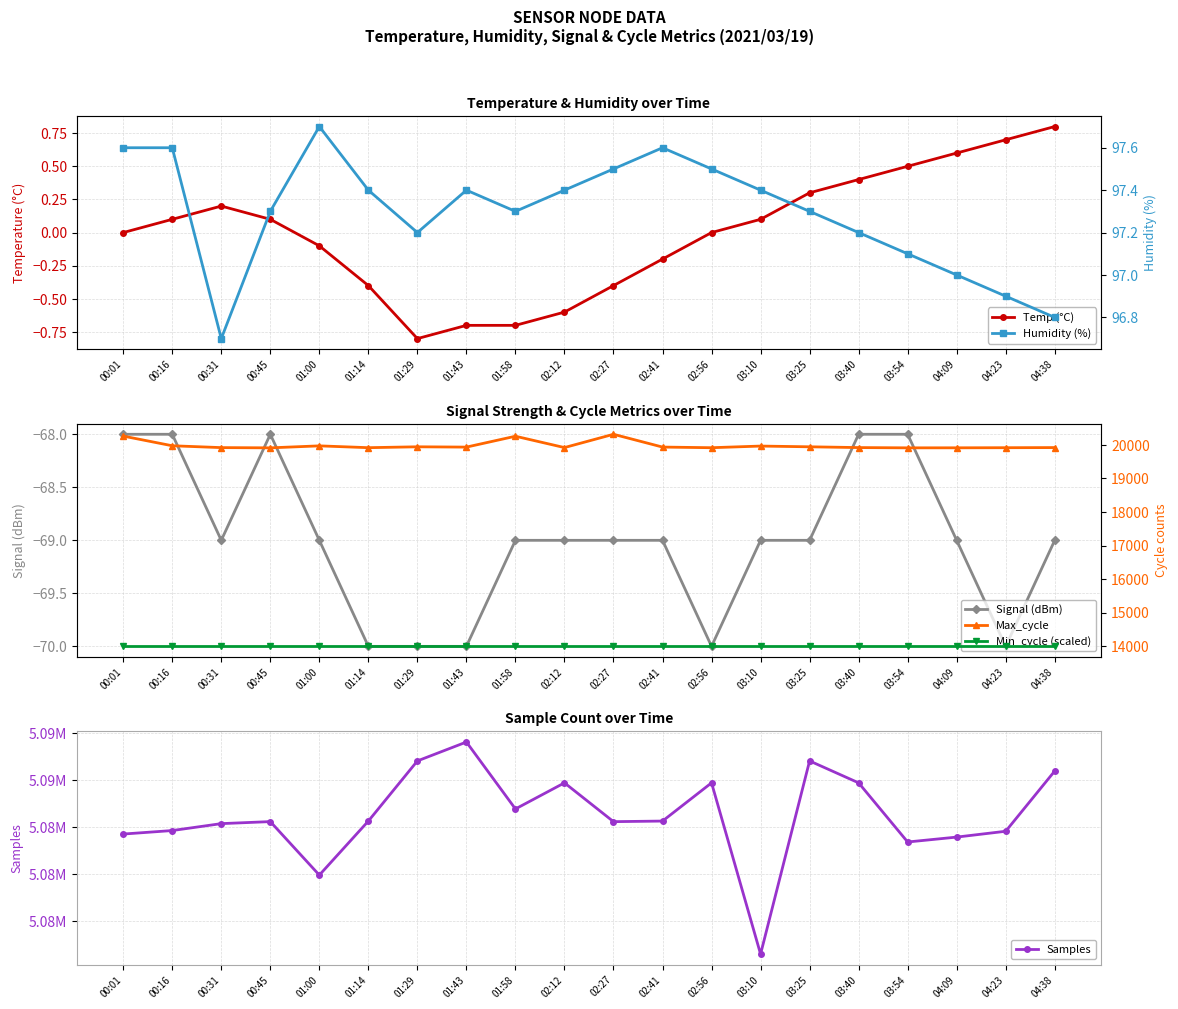

What is the label of the 19th point from the left?

04:23